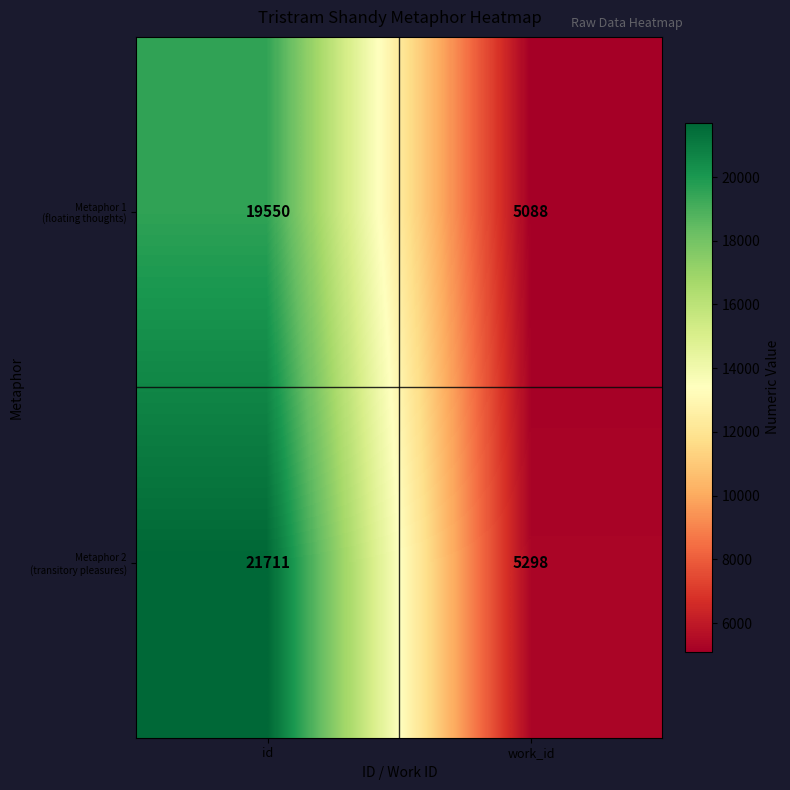

What is the total value across all series at id?

41261